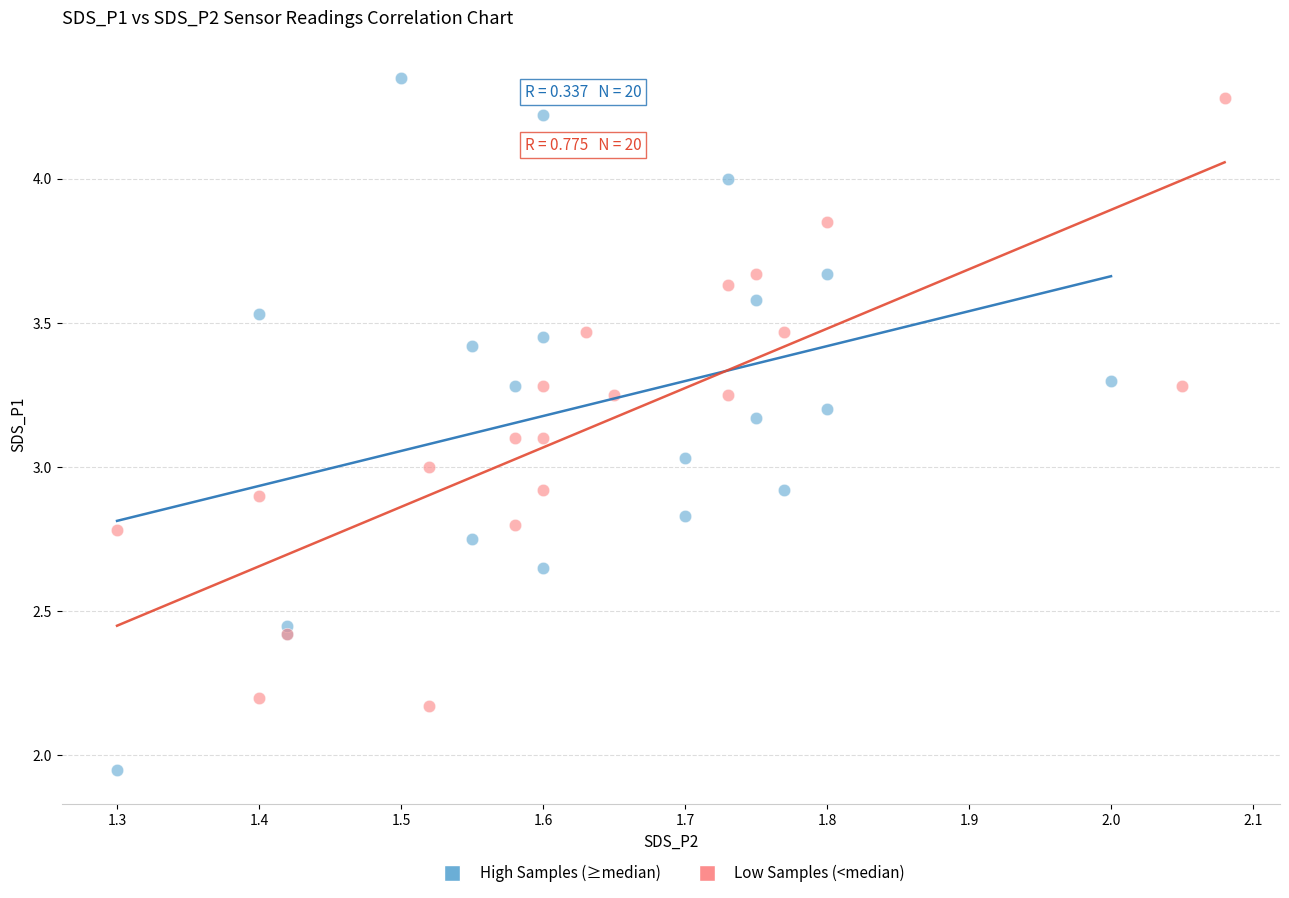

Which series has the largest Y range (max minus min)?

High Samples (≥median)